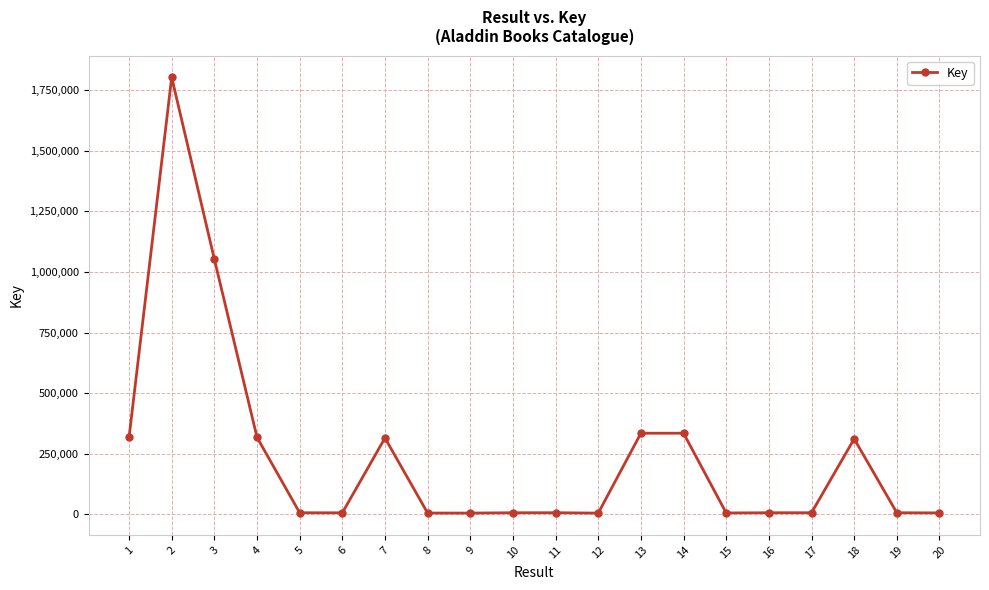

Where is the data nearest to the value 903819?

3